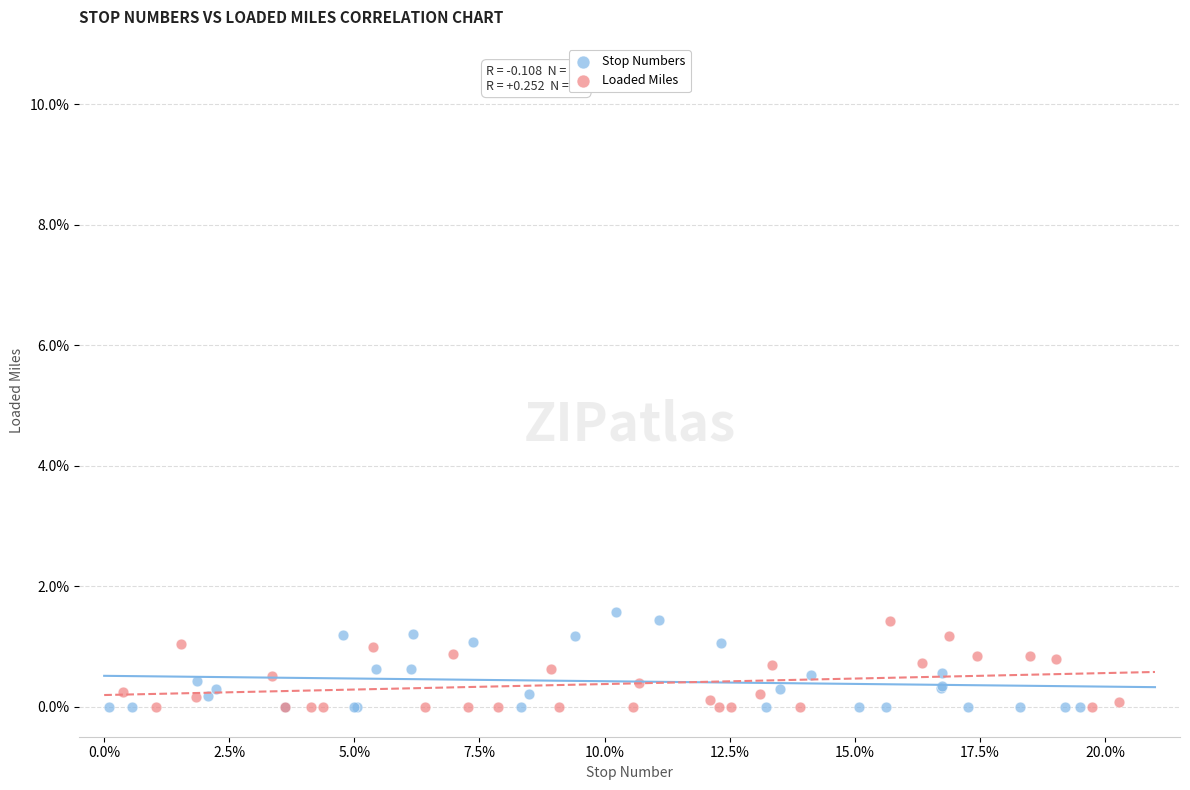

What are all the series names shown in the legend?

Stop Numbers, Loaded Miles